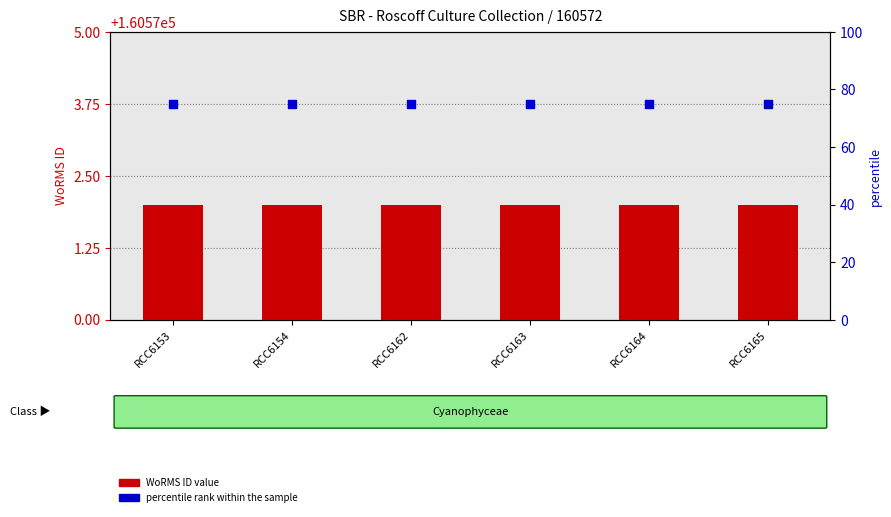

At how many categories does at least one series exceed 70239?

6